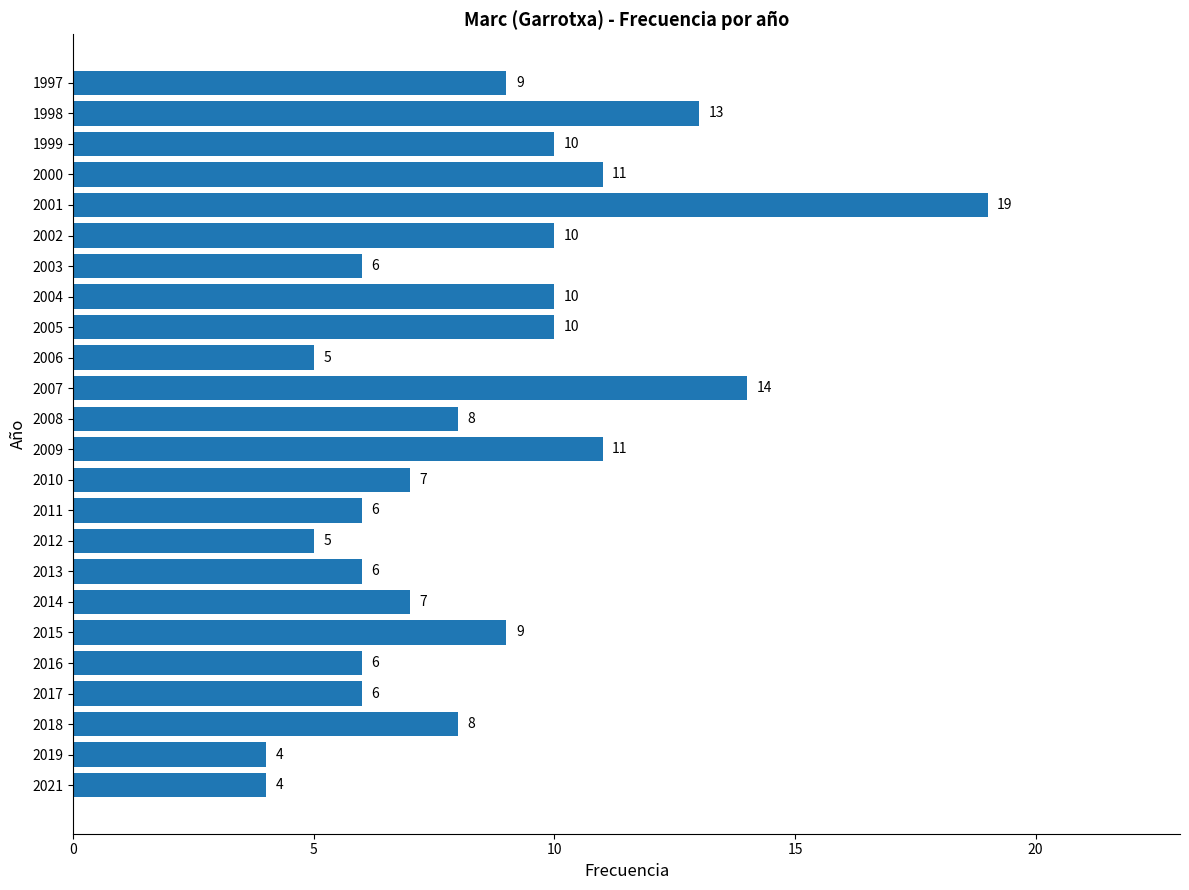

How many bars are there in total?

24